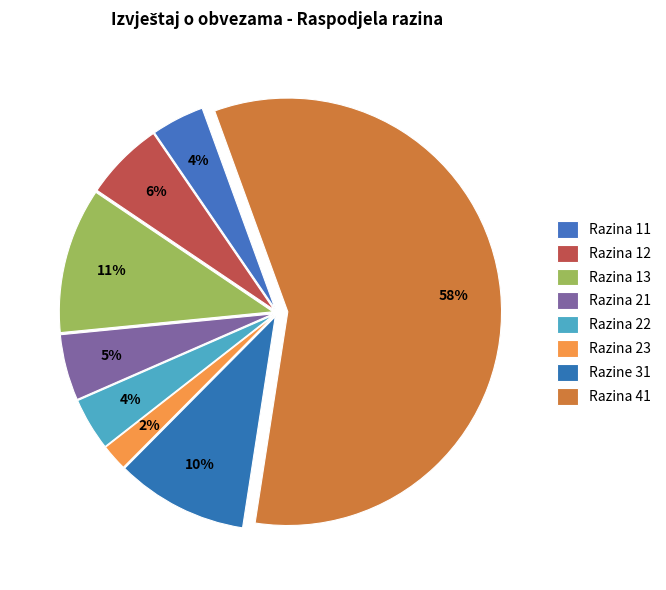

Combined, what portion of the pie is Razina 13 and Razina 23?

13.0%